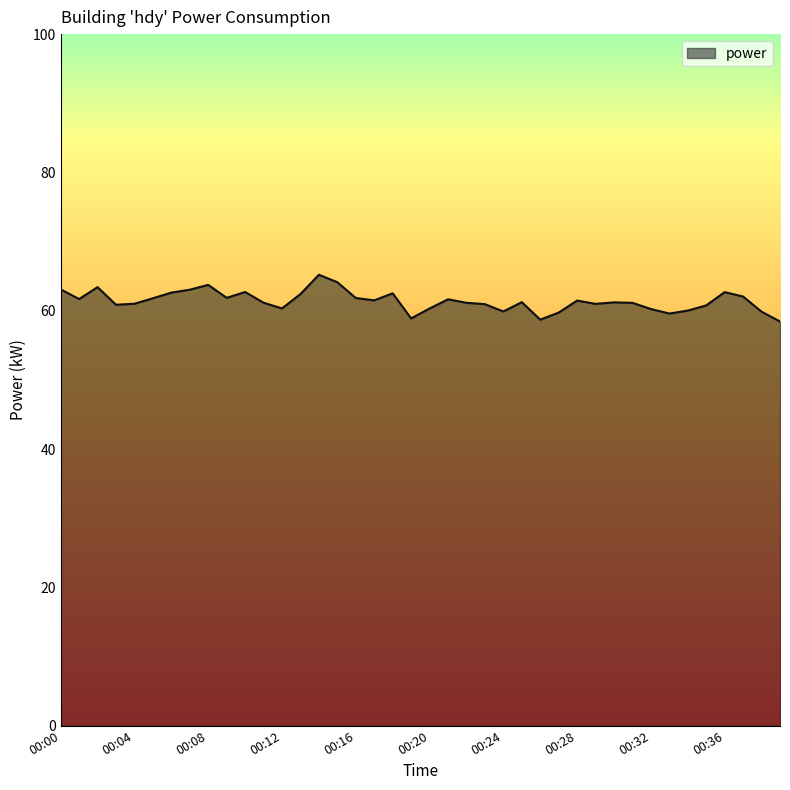

What is the difference between the maximum and minimum values?

6.8